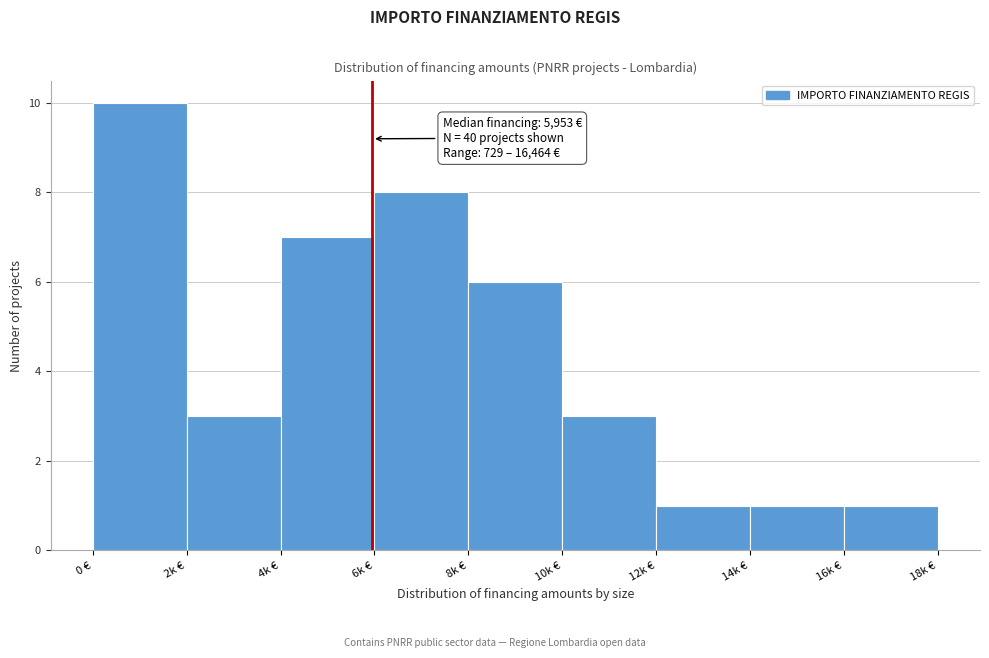

Reading right to left, extract all data points from this chart.

16k €=1	14k €=1	12k €=1	10k €=3	8k €=6	6k €=8	4k €=7	2k €=3	0 €=10